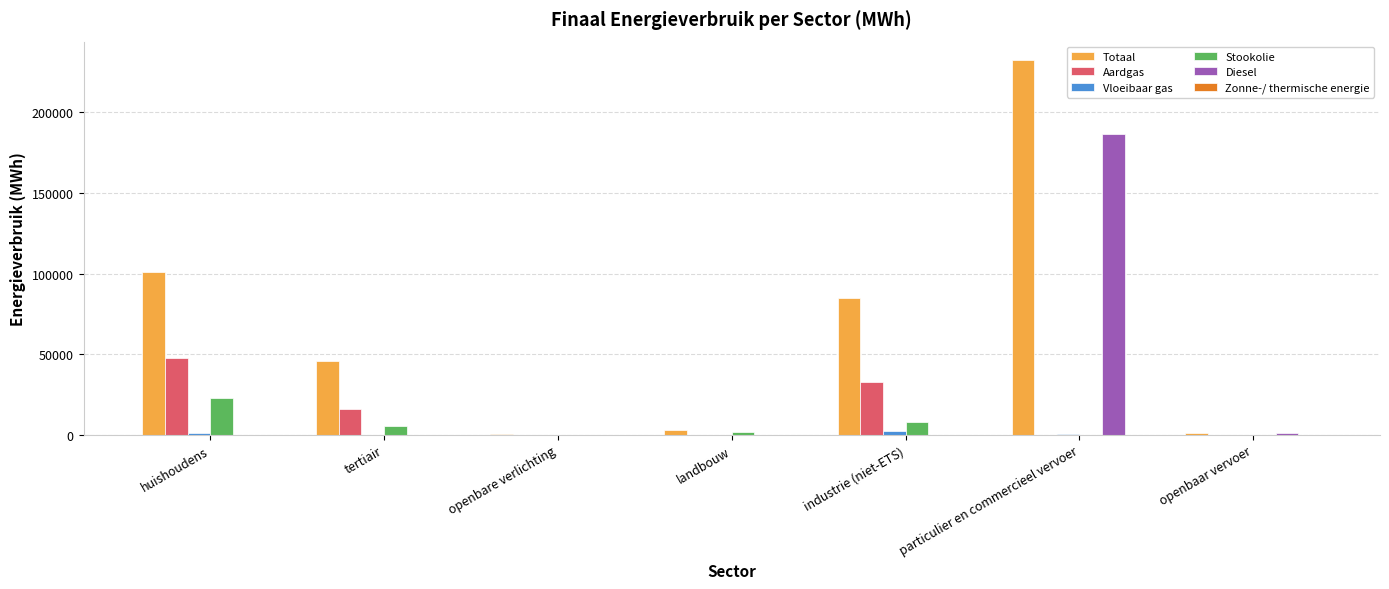

How many groups of bars are there?

7